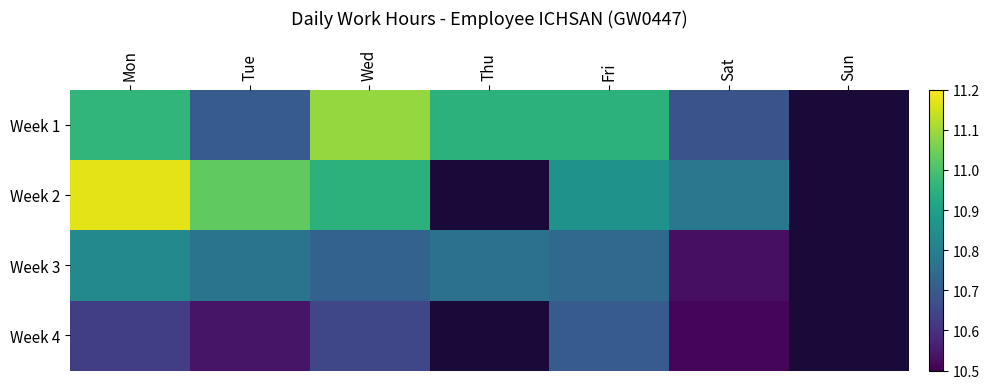

List the series in order of their peak value, highest first.

Week 2, Week 1, Week 3, Week 4